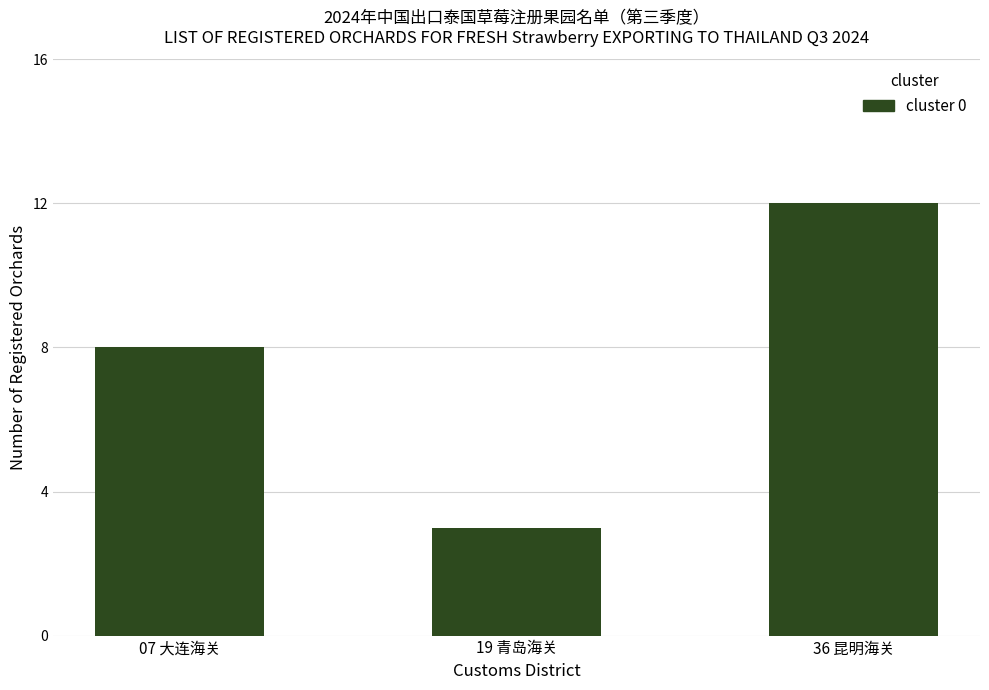

What is the difference between the values at 07 大连海关 and 19 青岛海关?

5